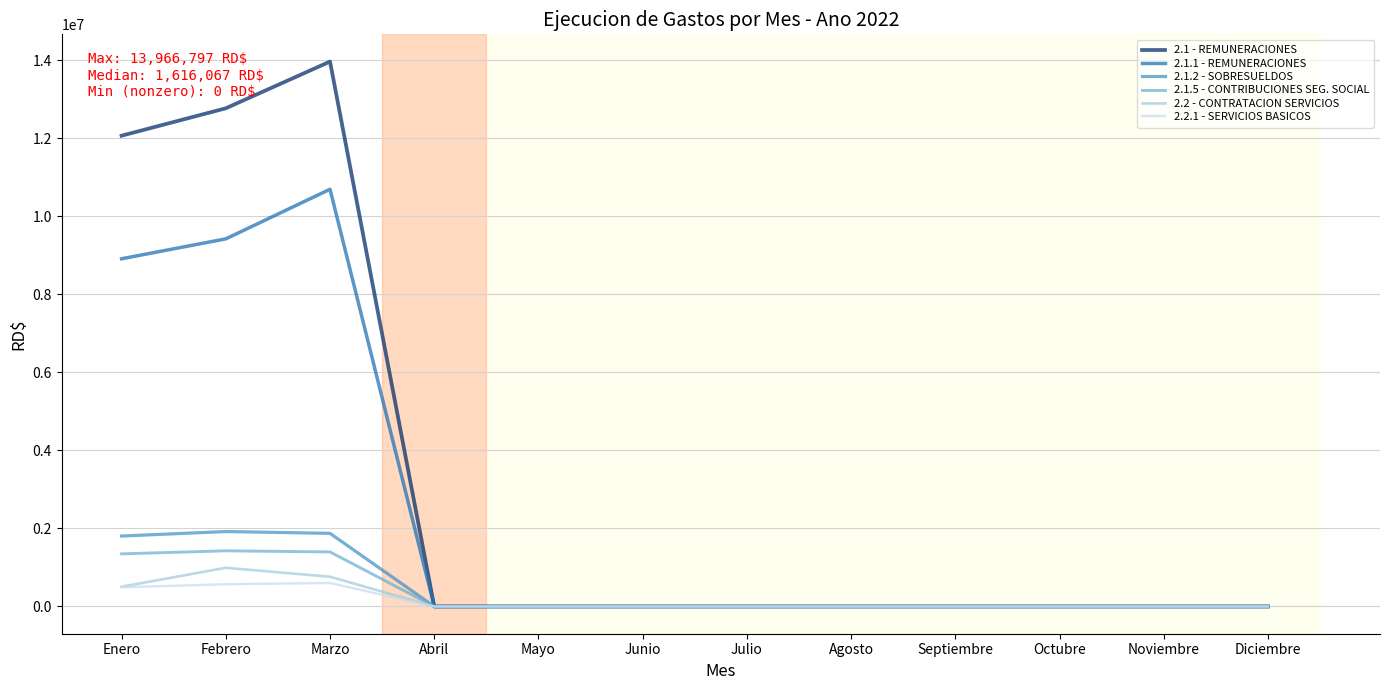

Which label corresponds to the largest value in the chart?

Marzo